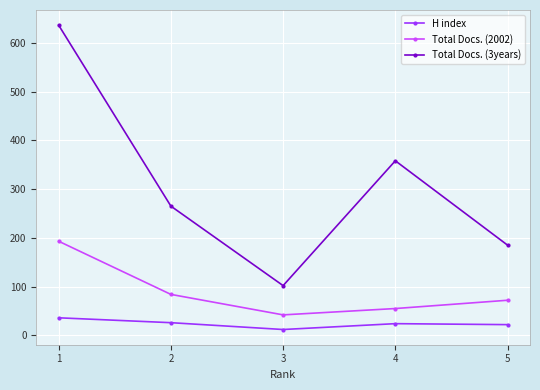

What is the difference between the Total Docs. (3years) values at 3 and 4?

256